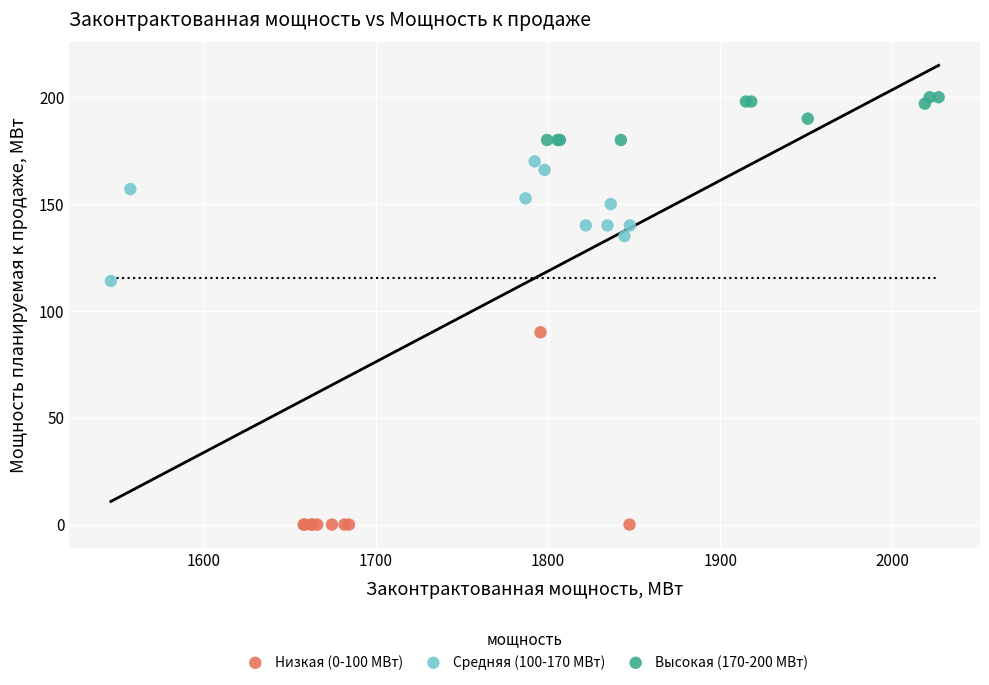

Which series contains the highest Y value?

Высокая (170-200 МВт)